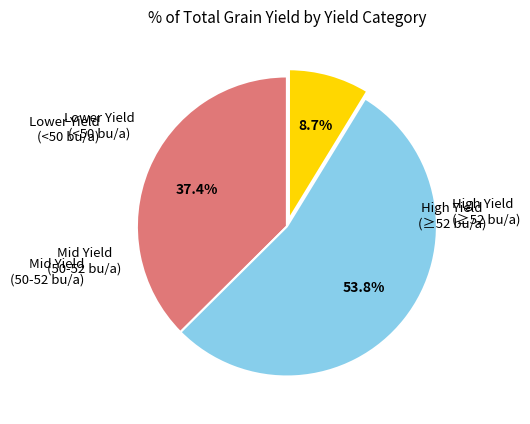

Does any single category account for the majority?

Yes